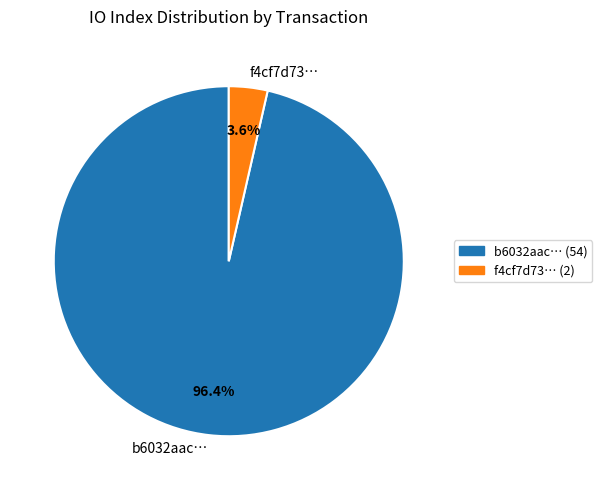

Which category accounts for the majority?

b6032aac…